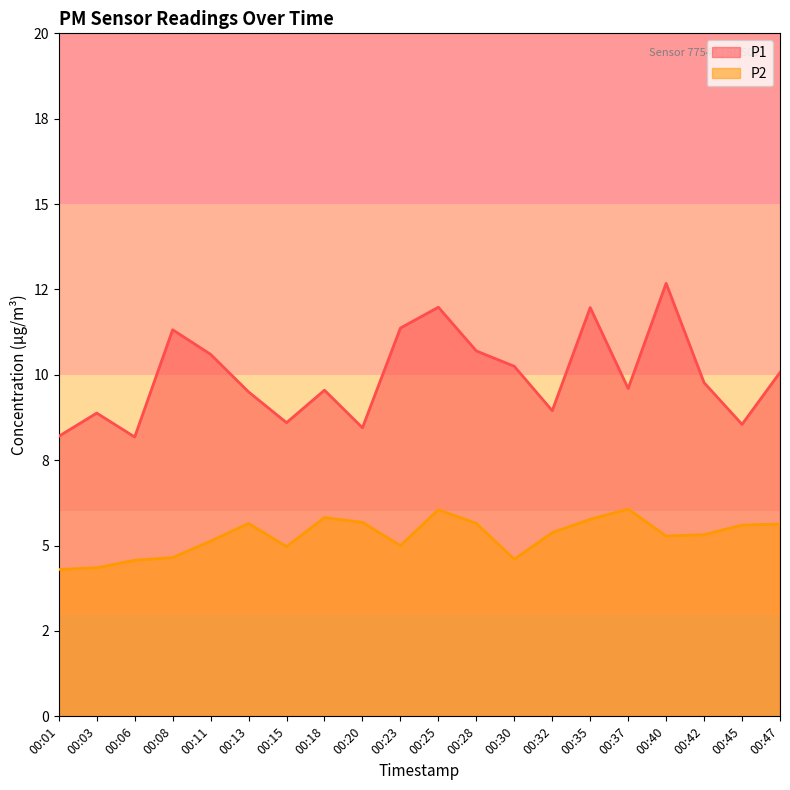

How many lines are shown in the chart?

2